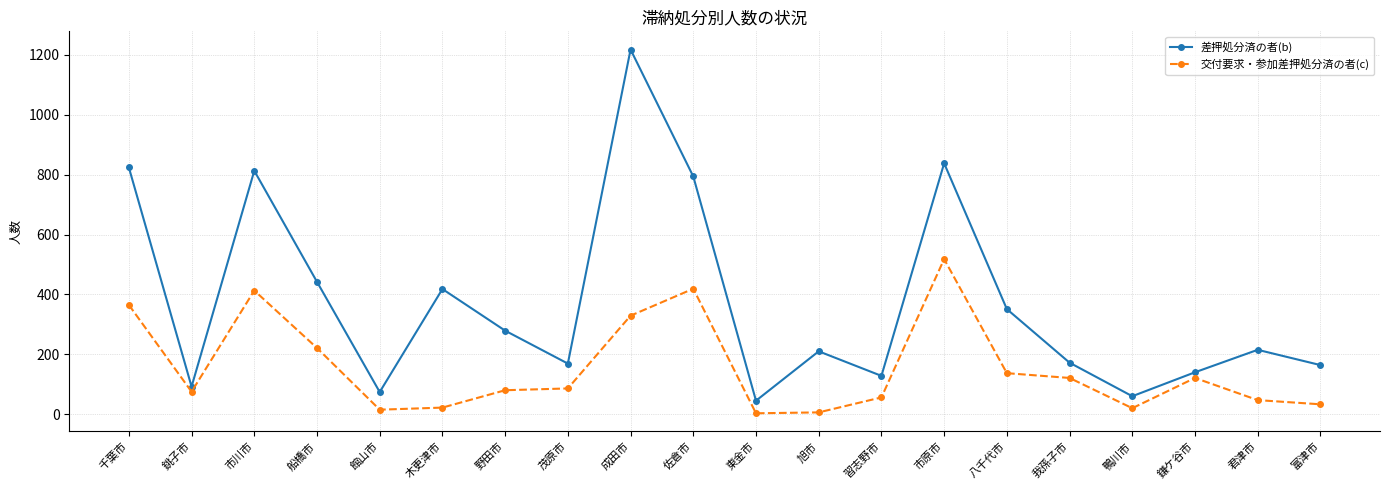

What is the label of the 12th point from the right?

成田市